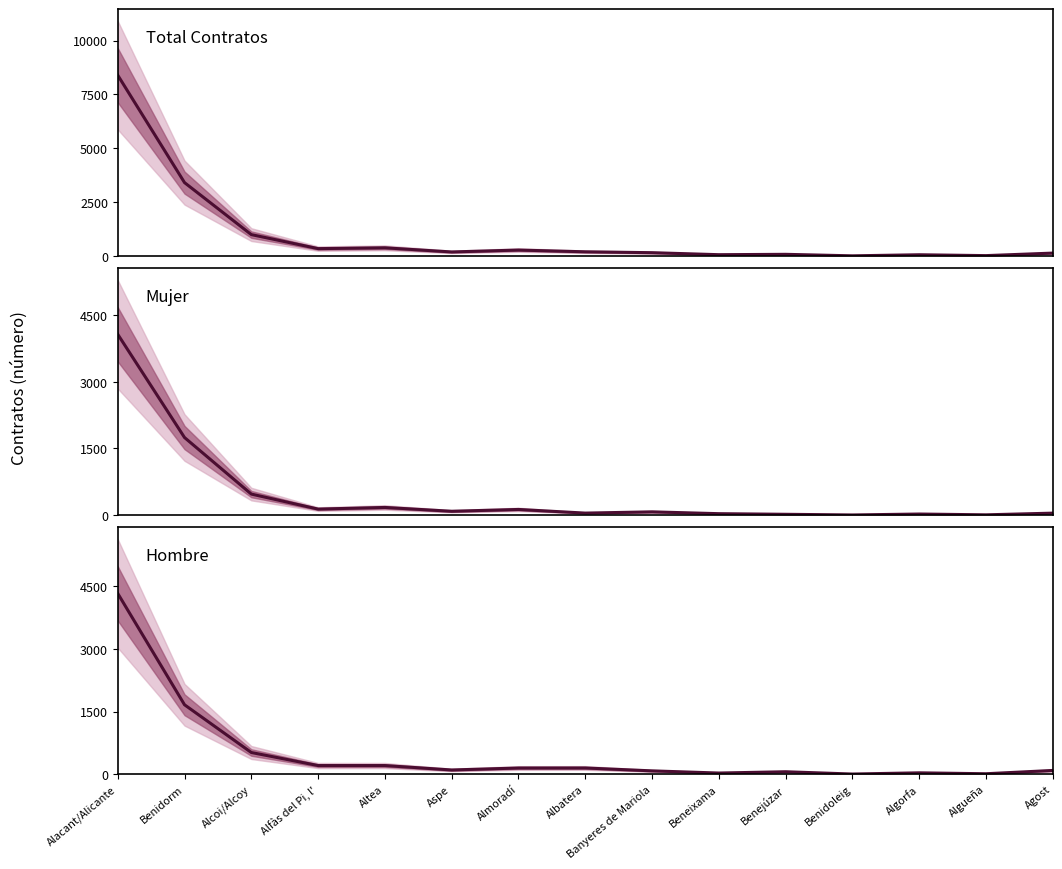

Between Alfàs del Pi, l' and Benidoleig, which series saw the biggest shift?

Total Contratos